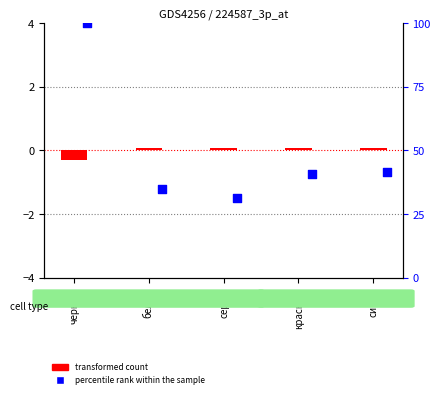

At which category is the sum across all series the highest?

черный